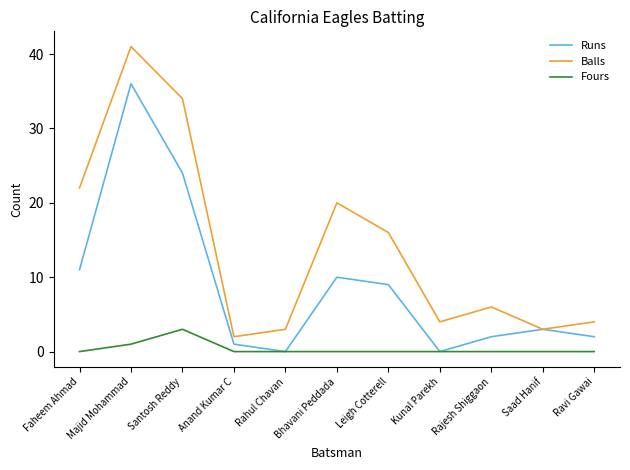

At which label does Runs first exceed 3?

Faheem Ahmad